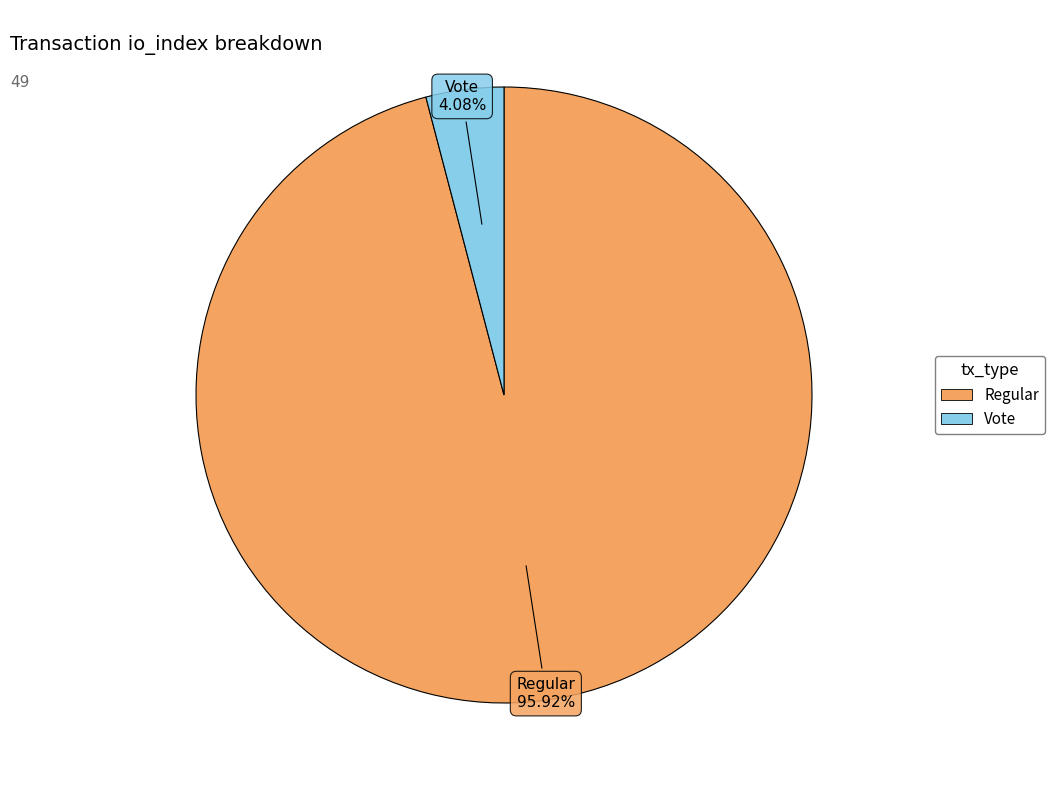

Count the number of slices in the pie.

2